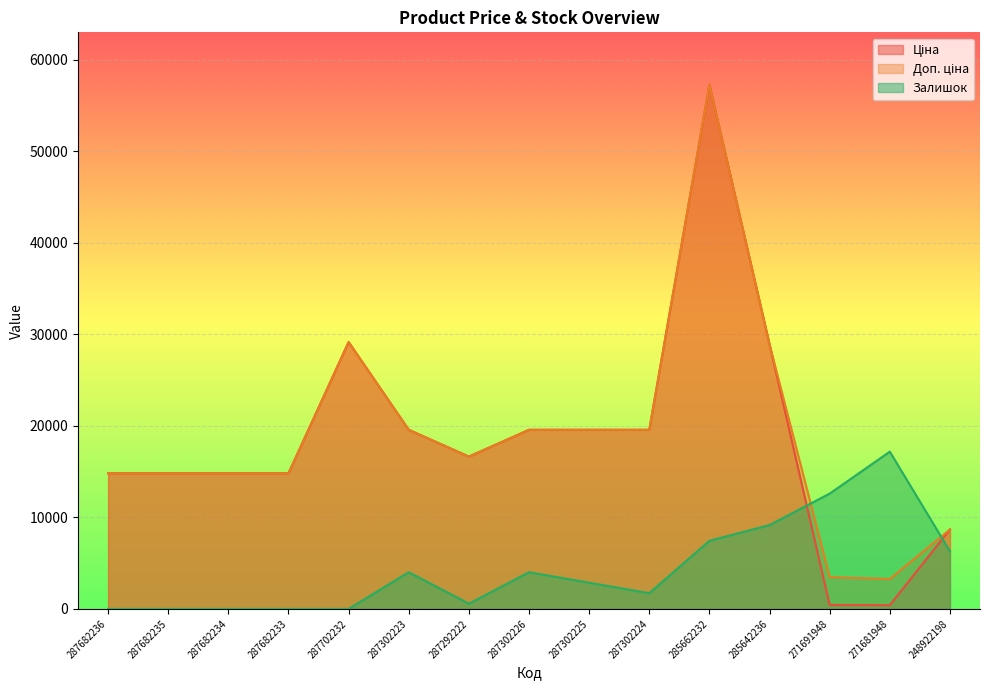

Where does the Доп. ціна series first go above 16636?

287702232